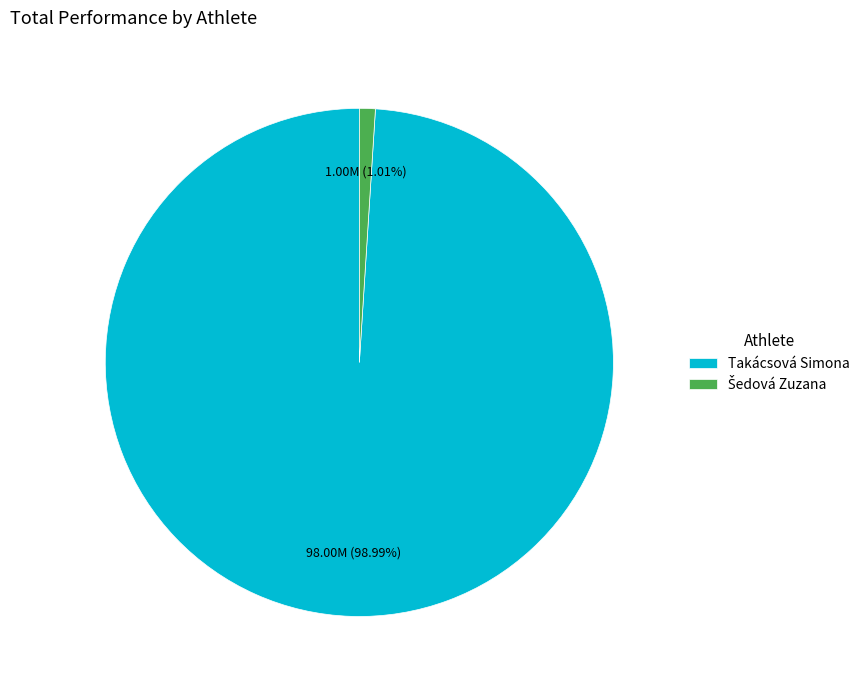

What is the largest slice in the pie chart?

Takácsová Simona